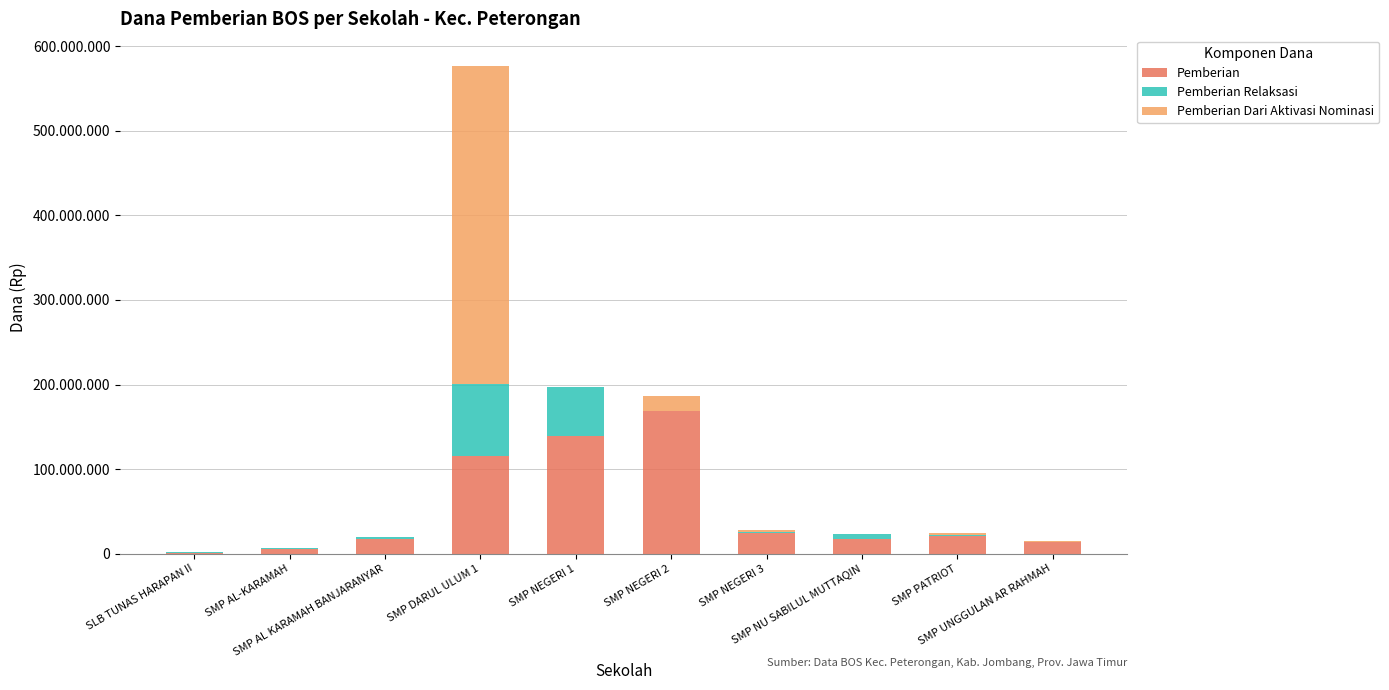

Which series has the largest total across all categories?

Pemberian